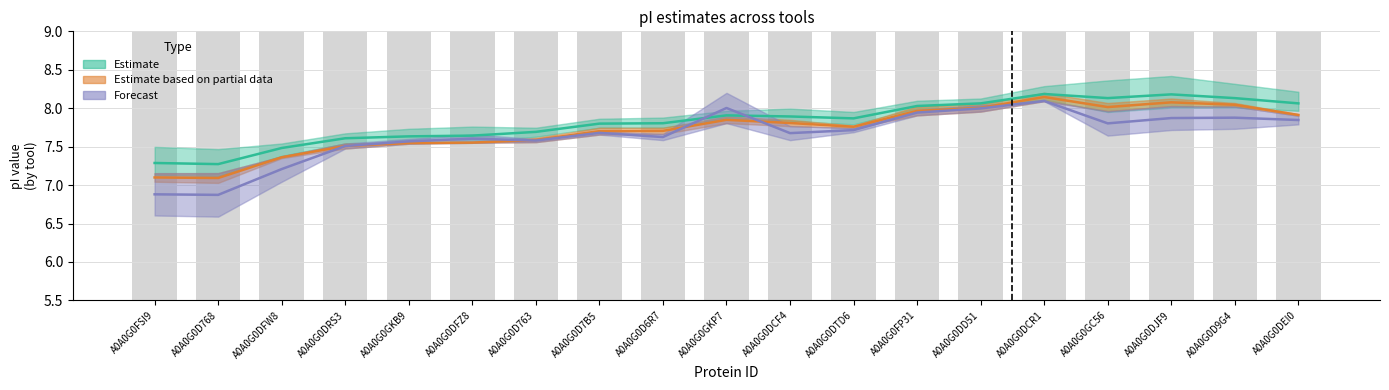

The Estimate based on partial data series shows 11.3 at A0A0G0D7B5. True or false?

False